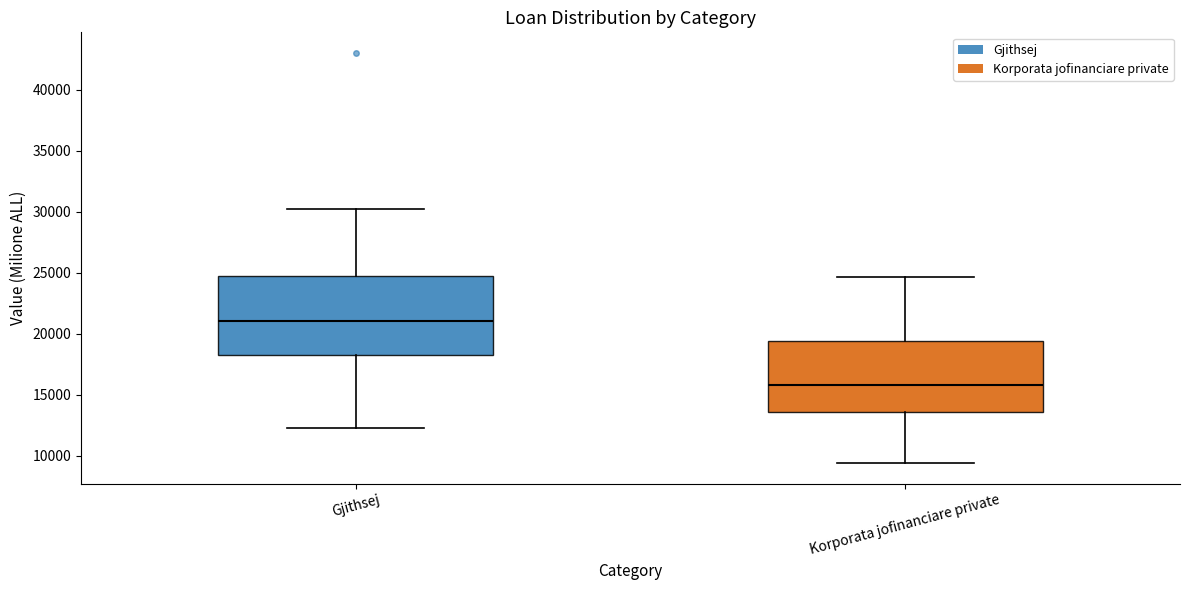

Comparing the boxes themselves (not the whiskers), which one is the tallest?

Gjithsej